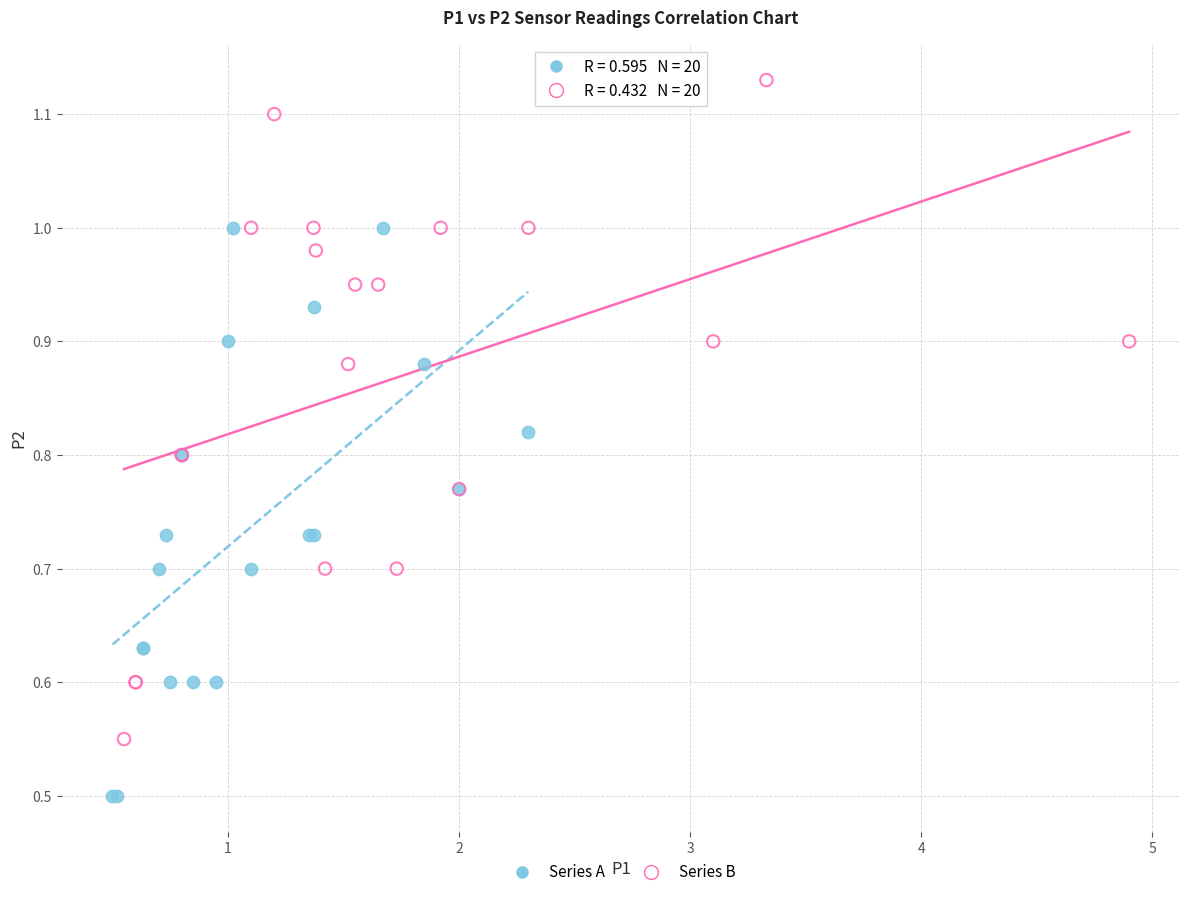

Which series reaches the maximum Y coordinate?

Series B